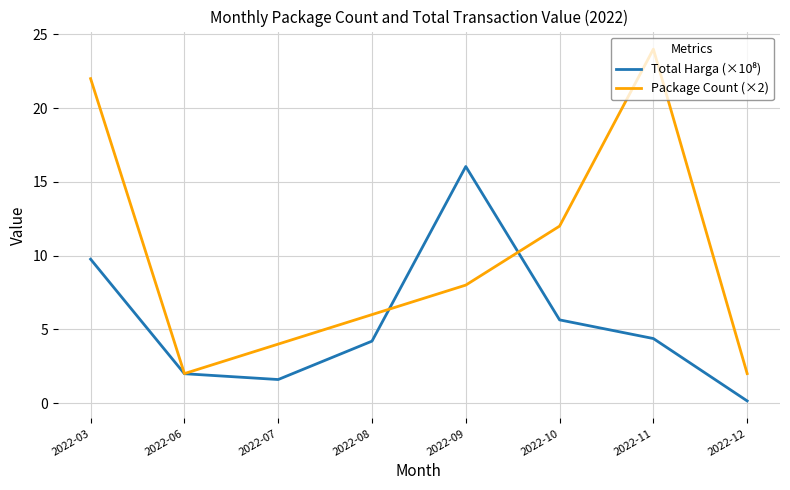

What is the total value across all series at 2022-03?

31.8